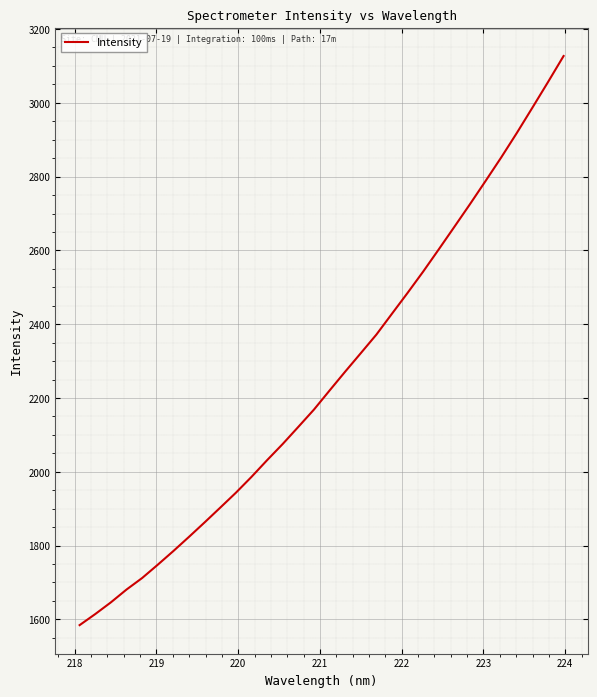

True or false: the data has more than 1 interior local peaks.

False